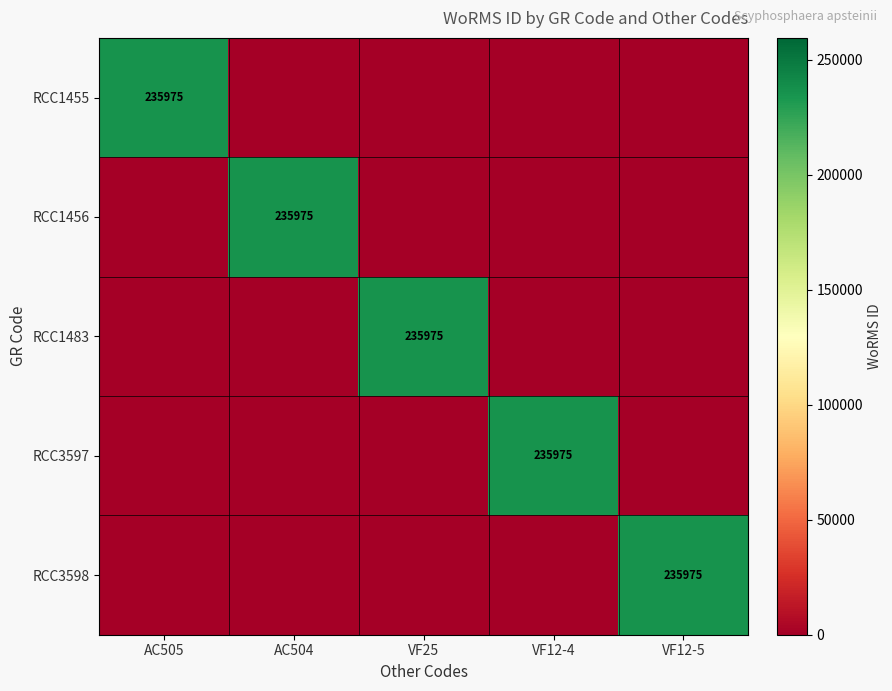

True or false: RCC1456 has a value of 235975 at AC504.

True